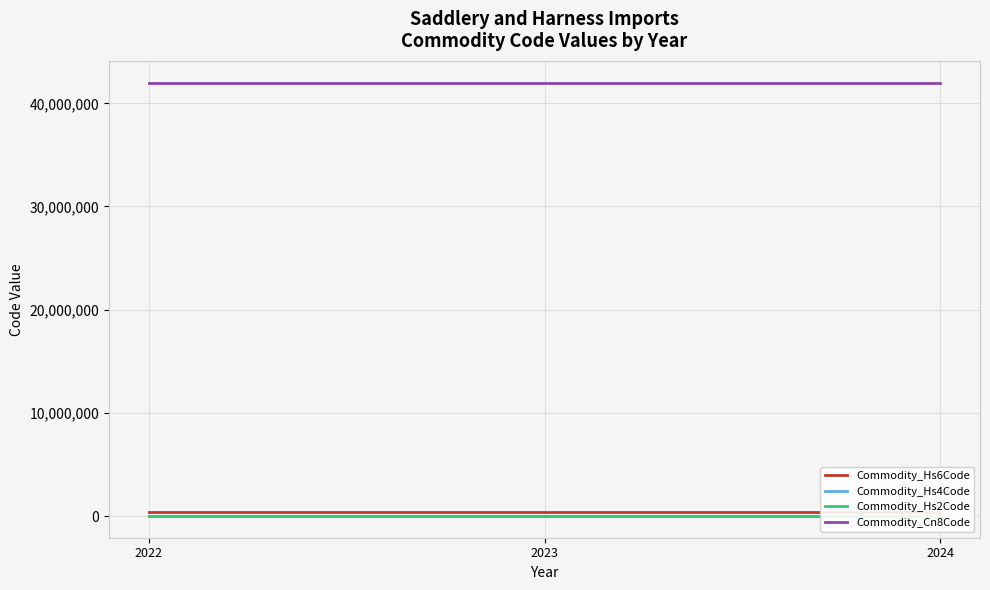

Which series changed the most between 2022 and 2023?

Commodity_Hs6Code